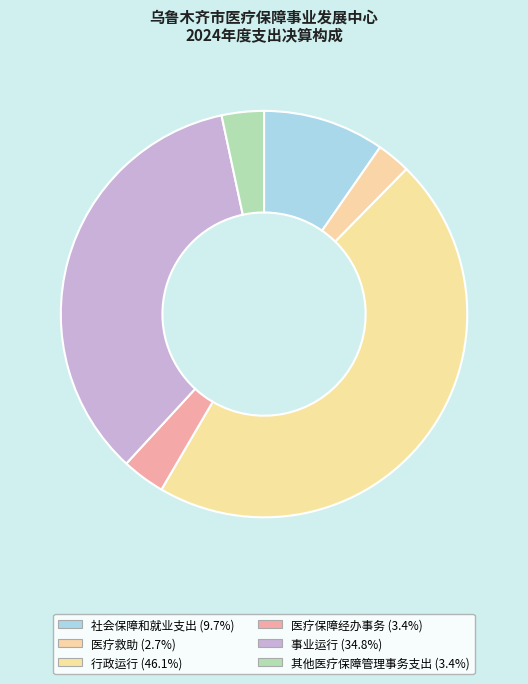

Is it true that 事业运行 is 40% of the pie?

False